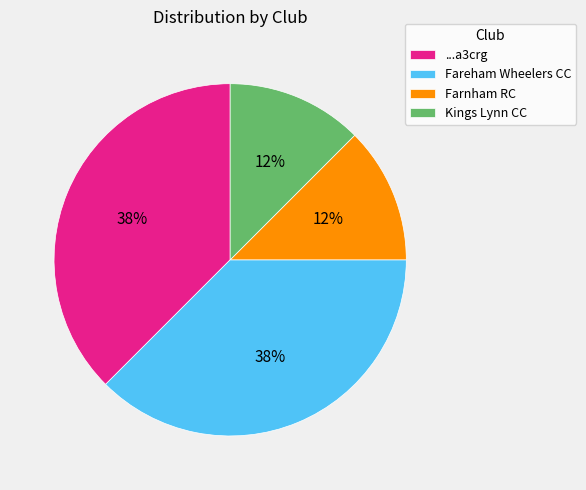

Combined, do ...a3crg and Fareham Wheelers CC account for over 50%?

Yes